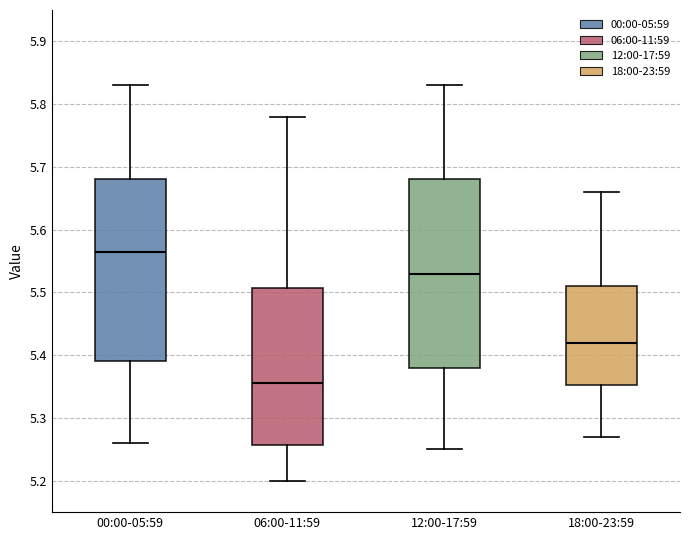

Which box has the highest median line?

00:00-05:59